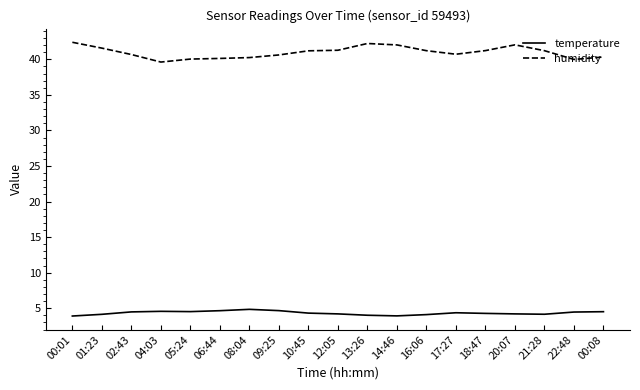

What is the highest value of the humidity series?

42.4